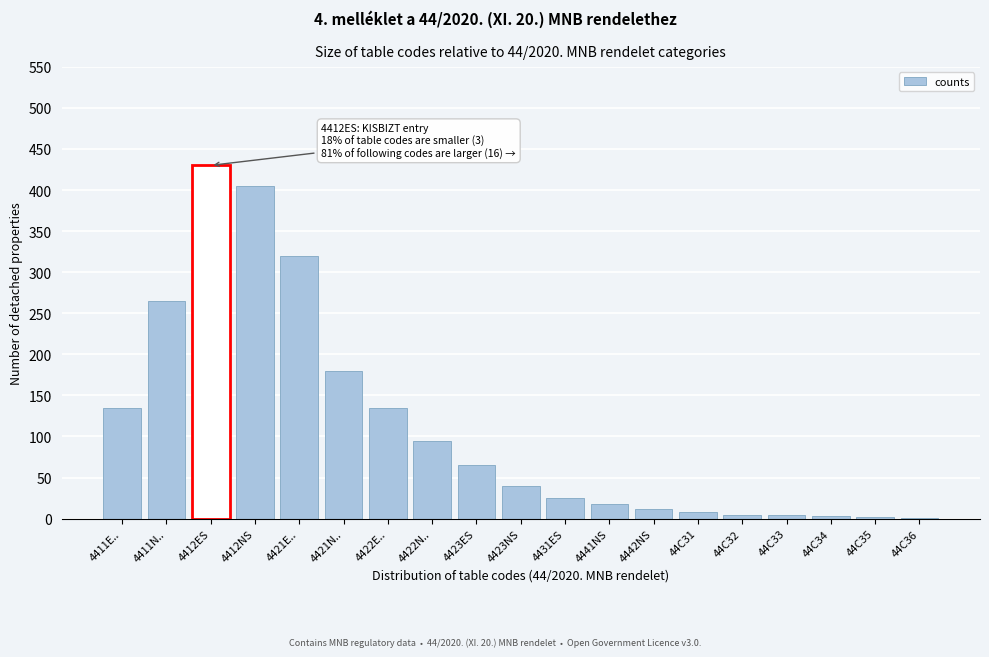

What is the sum of the values at 4411N.. and 4412NS?

670